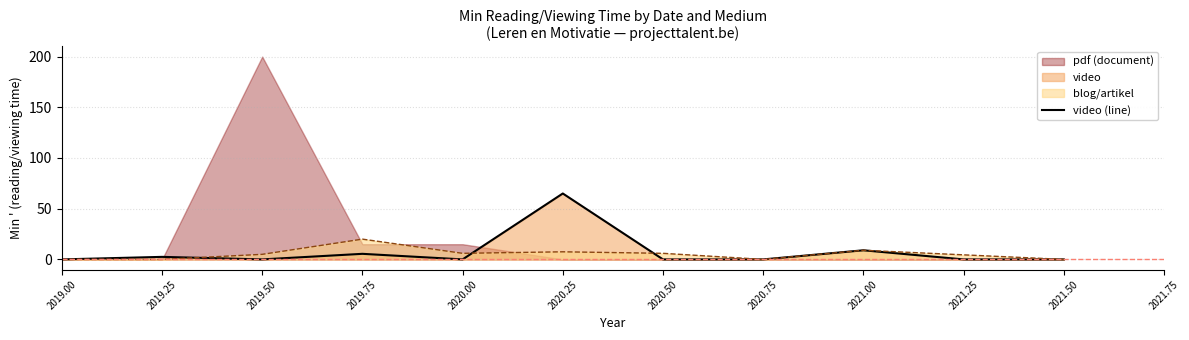

What is the difference between the second highest and minimum values?

9.0